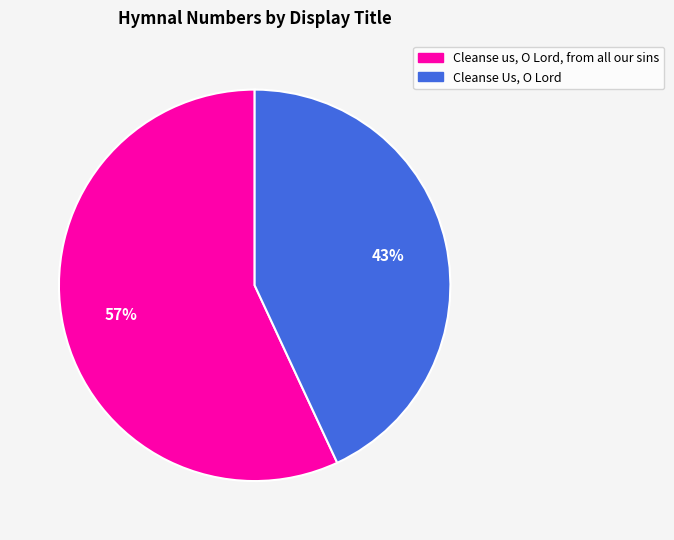

To the nearest percent, what percentage of the pie is Cleanse us, O Lord, from all our sins?

57%